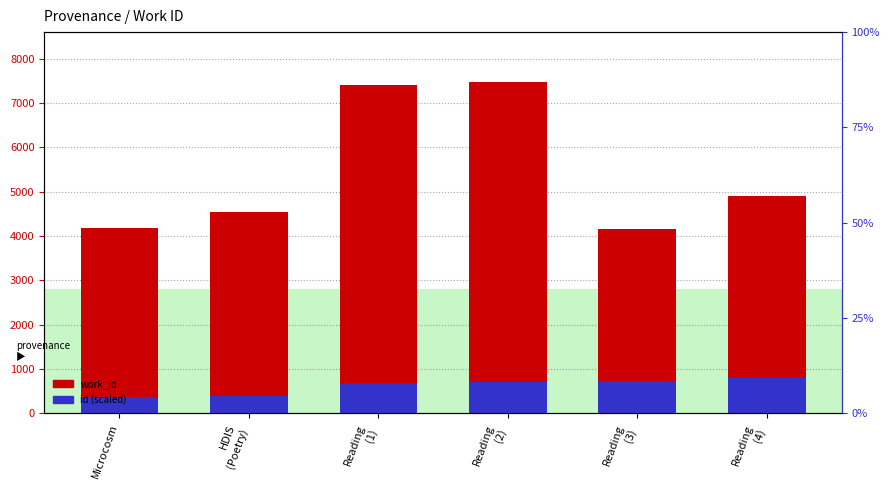

What is the average value of the id (scaled) series?

613.6